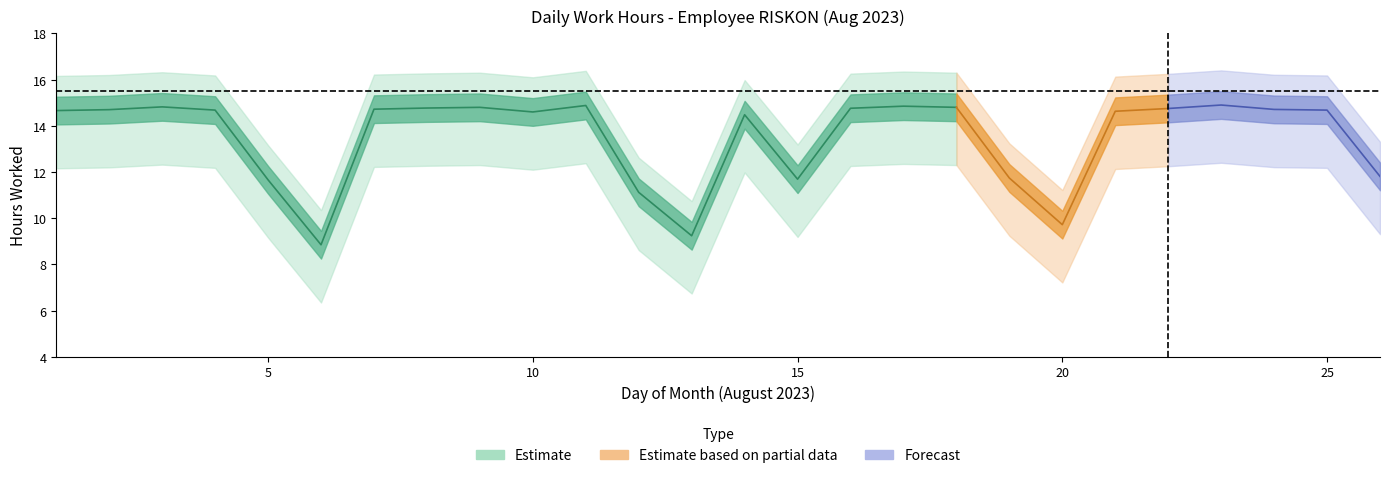

How many lines are shown in the chart?

2